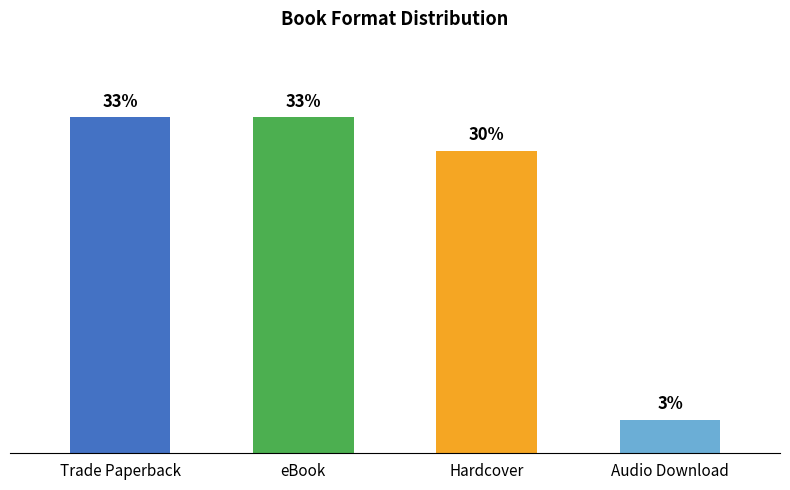

Approximately how many times larger is the value at Trade Paperback compared to eBook?

1.0